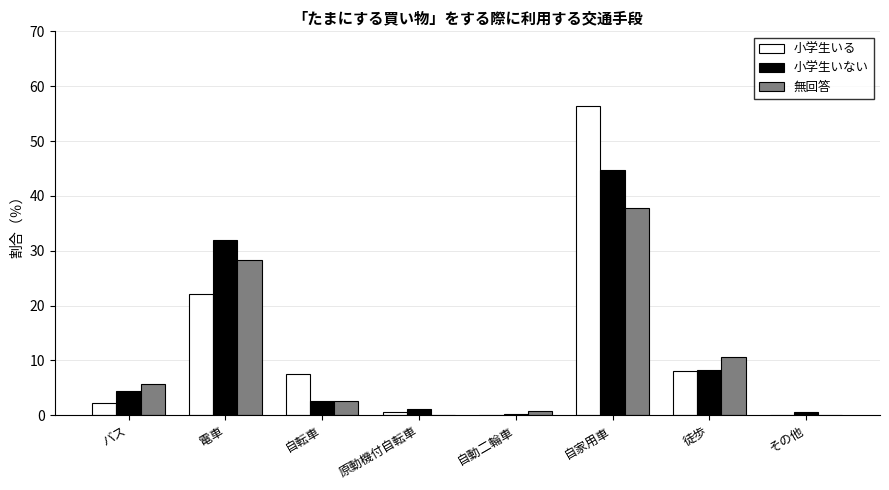

Which category has the highest value in the 無回答 series?

自家用車